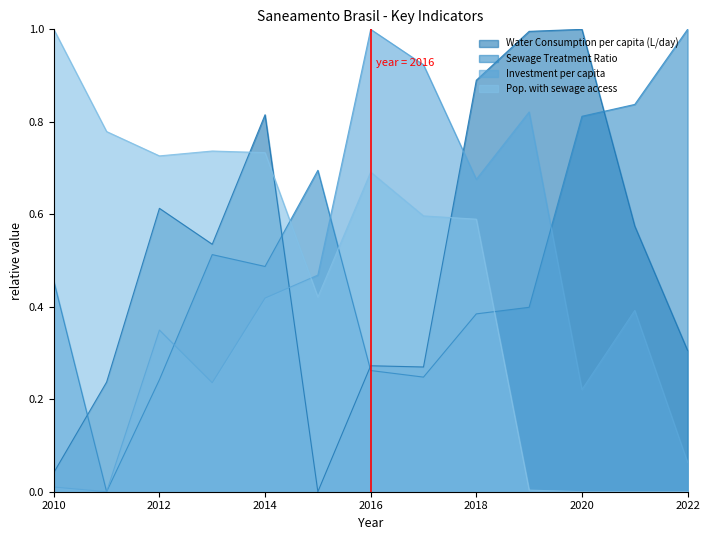

Reading left to right, list all the values displayed in this chart.

Water Consumption per capita (L/day): 2010=0.0	2011=0.2	2012=0.6	2013=0.5	2014=0.8	2015=0.0	2016=0.3	2017=0.3	2018=0.9	2019=1.0	2020=1.0	2021=0.6	2022=0.3
Sewage Treatment Ratio: 2010=0.5	2011=0.0	2012=0.2	2013=0.5	2014=0.5	2015=0.7	2016=0.3	2017=0.2	2018=0.4	2019=0.4	2020=0.8	2021=0.8	2022=1.0
Investment per capita: 2010=0.0	2011=0.0	2012=0.3	2013=0.2	2014=0.4	2015=0.5	2016=1.0	2017=0.9	2018=0.7	2019=0.8	2020=0.2	2021=0.4	2022=0.1
Pop. with sewage access: 2010=1.0	2011=0.8	2012=0.7	2013=0.7	2014=0.7	2015=0.4	2016=0.7	2017=0.6	2018=0.6	2019=0.0	2020=0.0	2021=0.0	2022=0.0